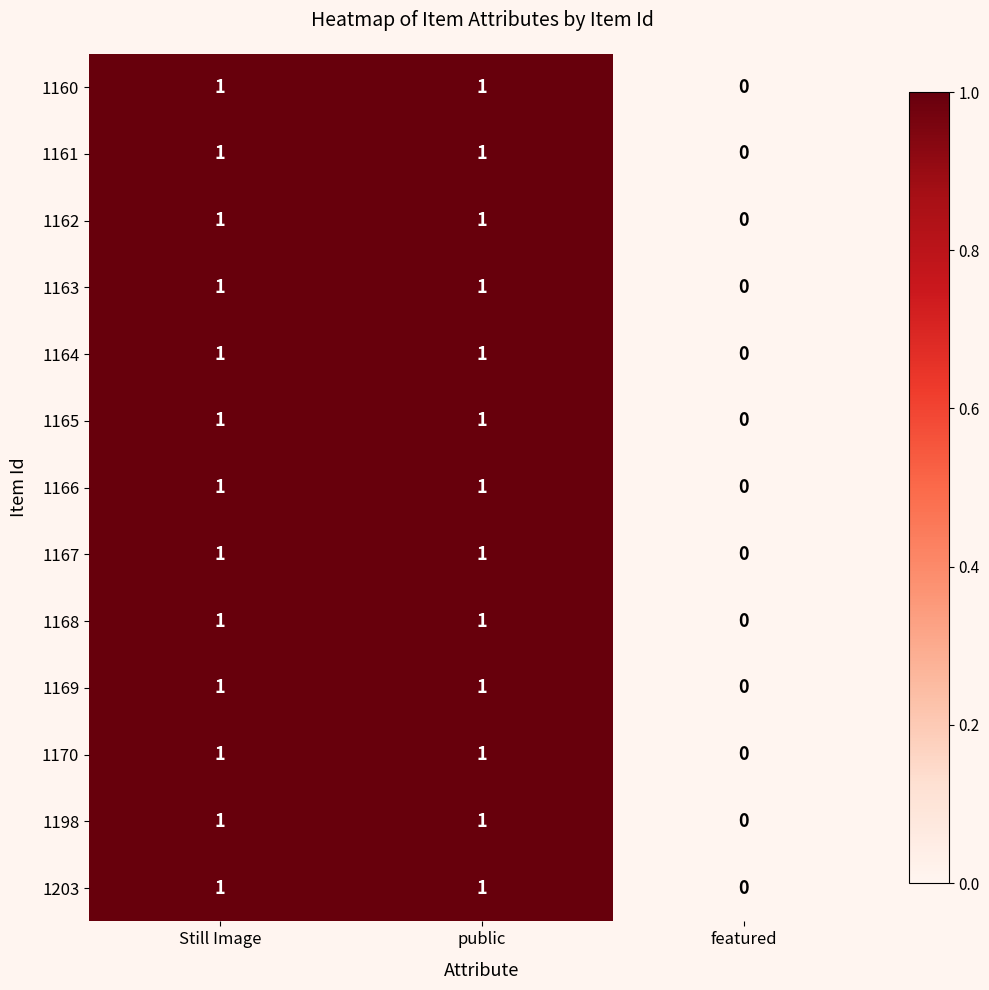

True or false: 1203 has a value of 1 at featured.

False